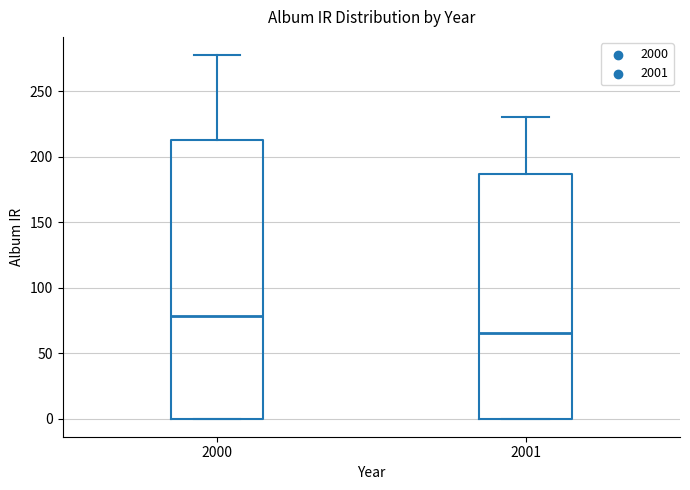

Comparing the boxes themselves (not the whiskers), which one is the tallest?

2000